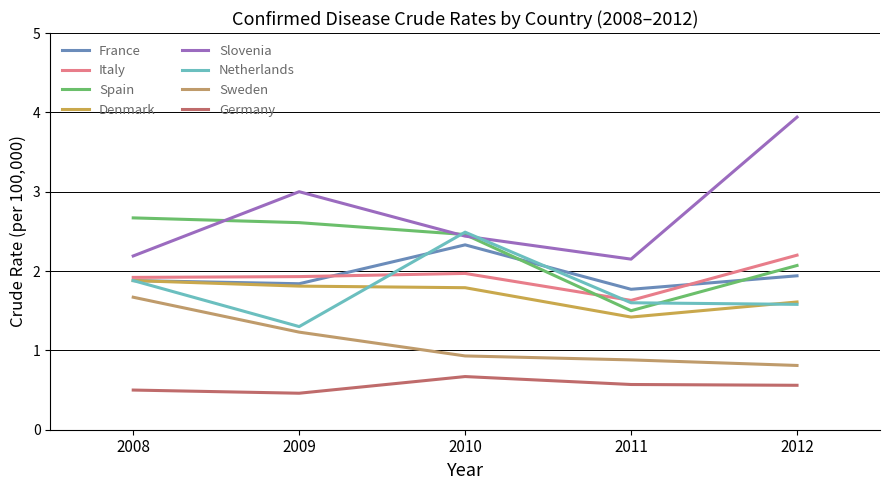

Is this an area chart (filled region under the line)?

No